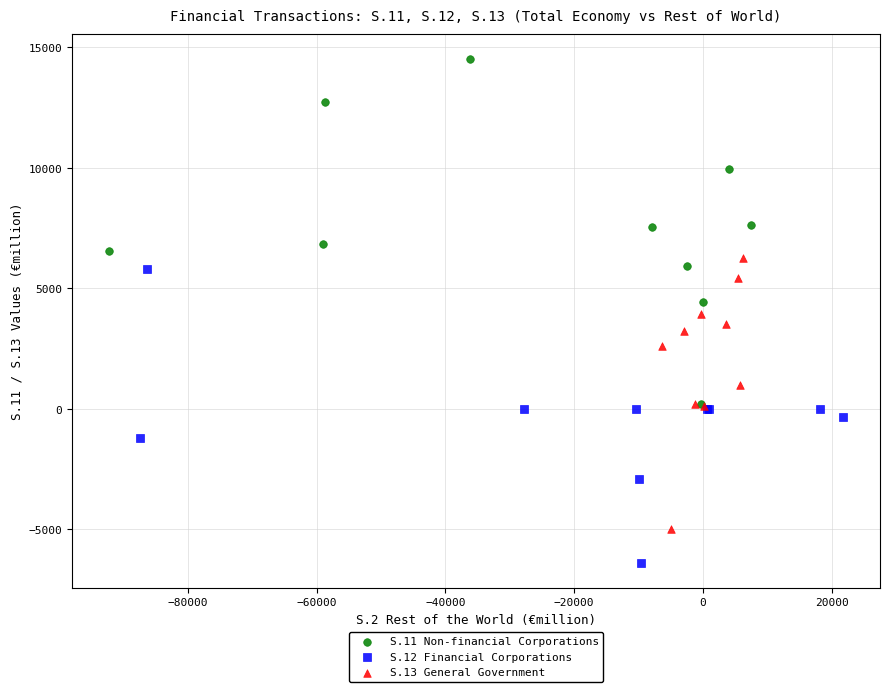

Which series reaches the minimum Y coordinate?

S.12 Financial Corporations